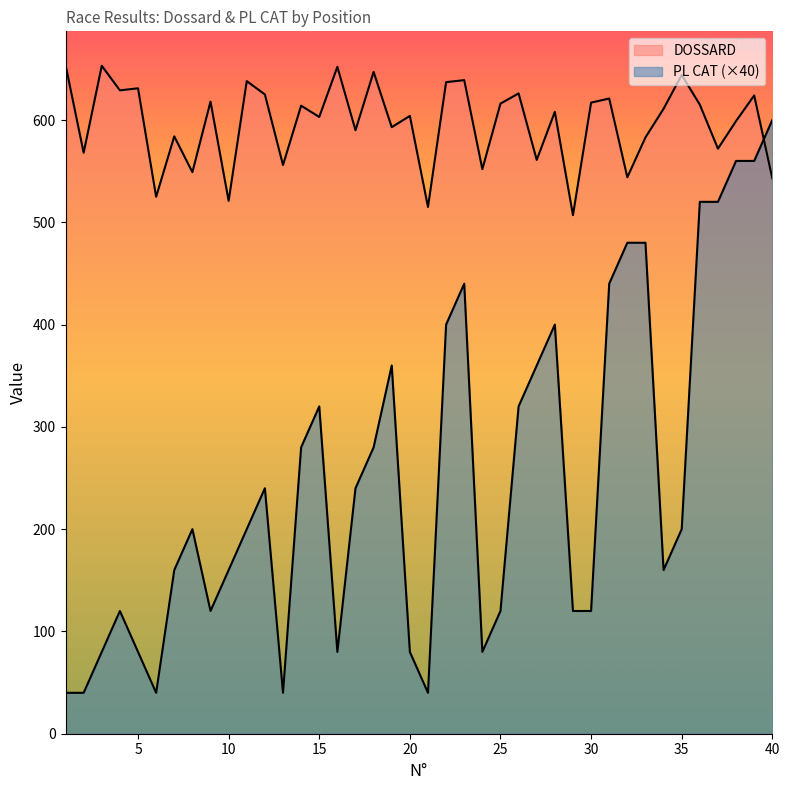

What are all the series names shown in the legend?

DOSSARD, PL CAT